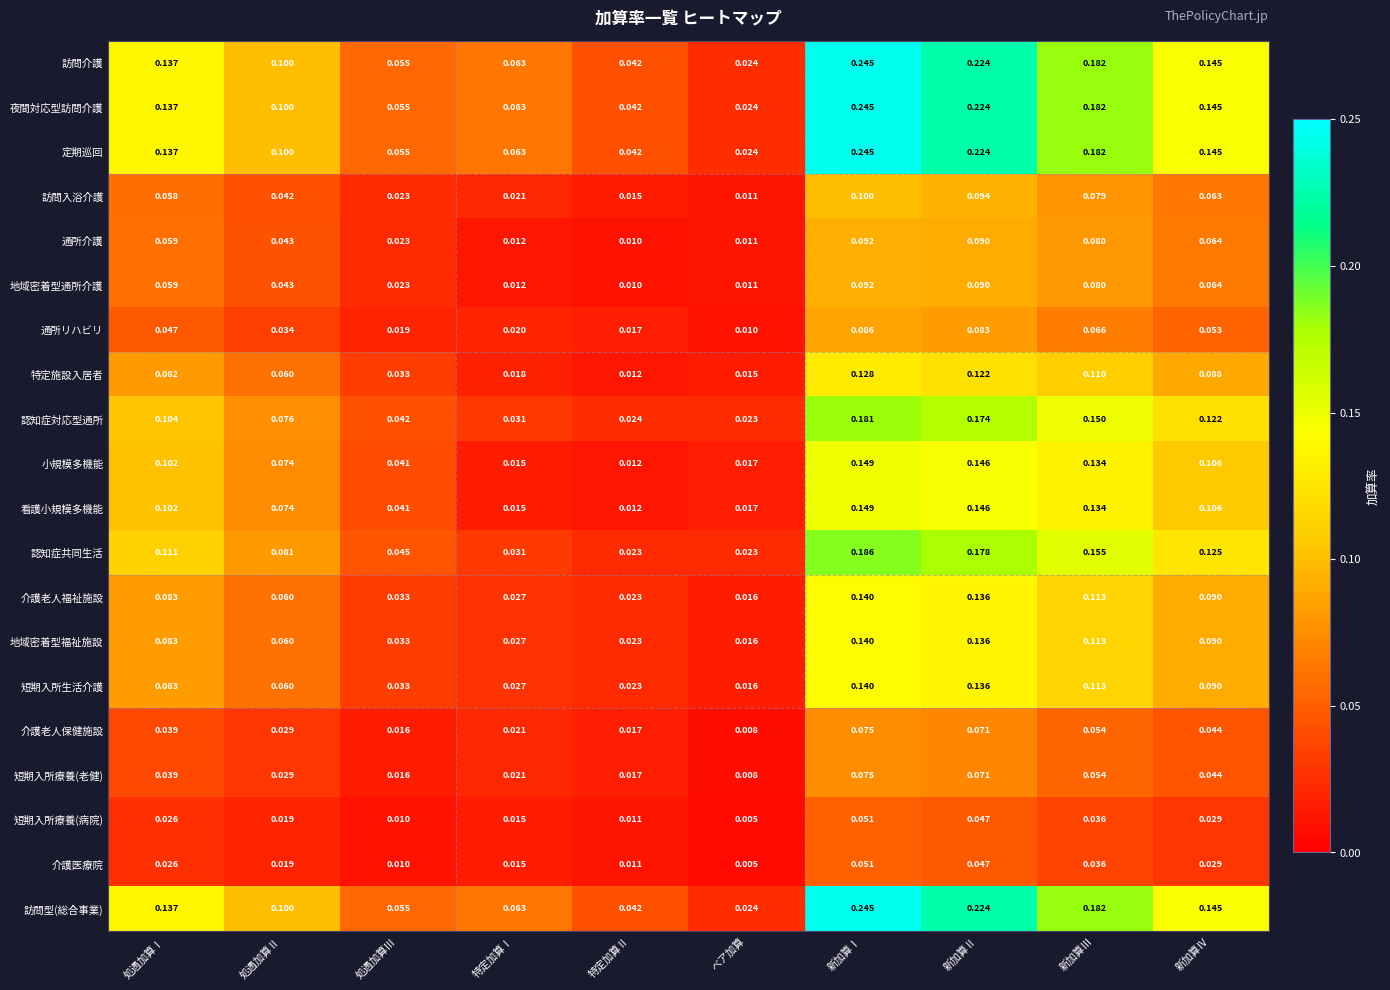

Is the value of 訪問型(総合事業) at 新加算Ⅲ greater than the value of 介護老人福祉施設 at 特定加算Ⅰ?

Yes